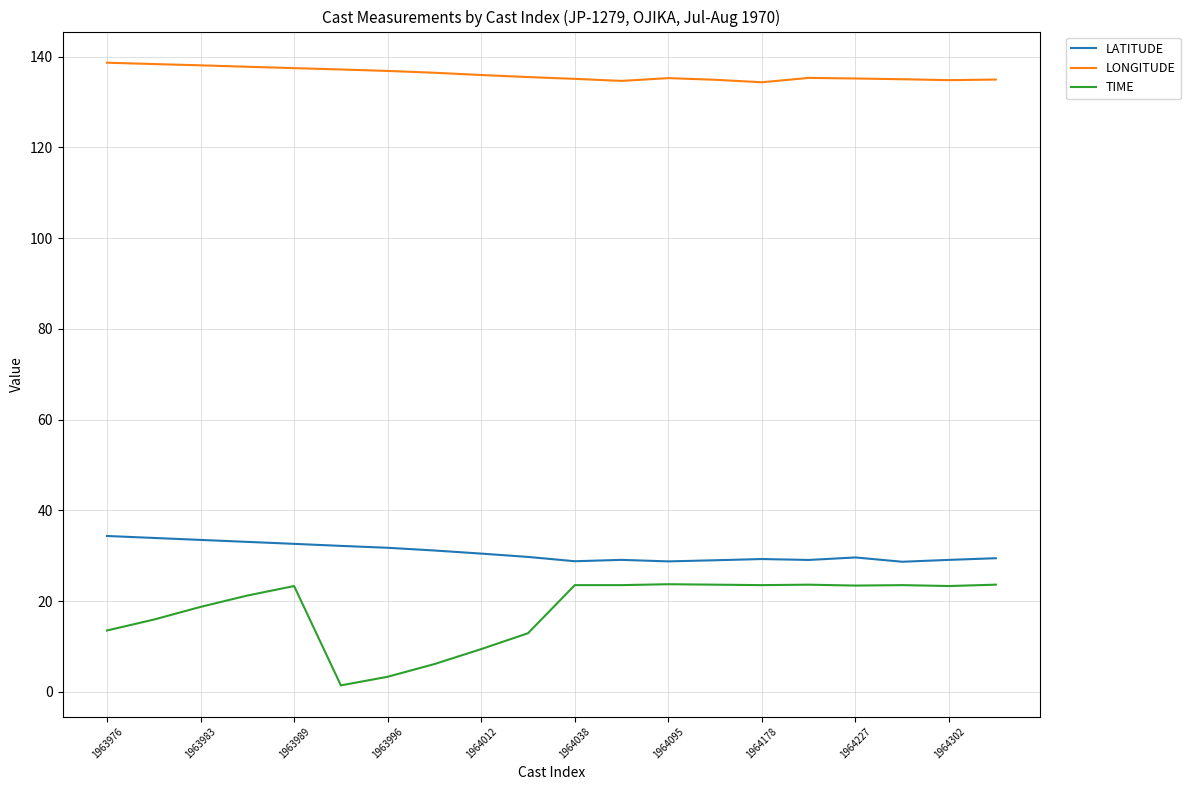

True or false: LONGITUDE and LATITUDE cross at least once.

False